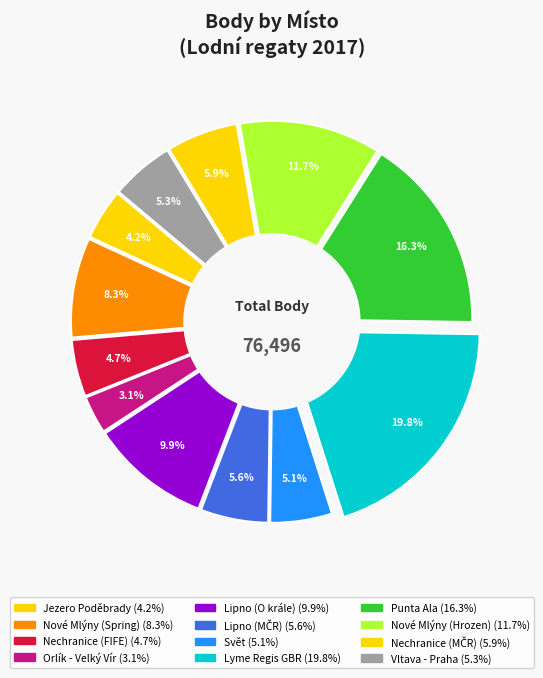

What is the change in value from Nechranice (MČR) to Vltava - Praha?

-494